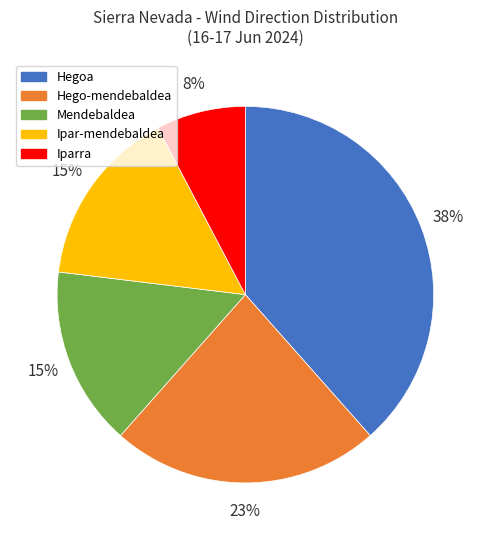

What is the ratio of the value at Ipar-mendebaldea to the value at Hegoa?

0.4